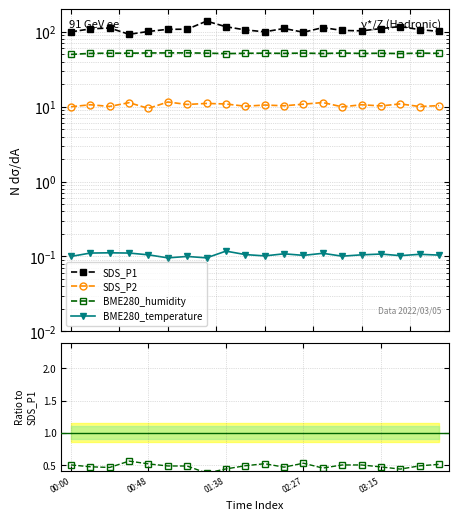

How many series are shown in this chart?

4